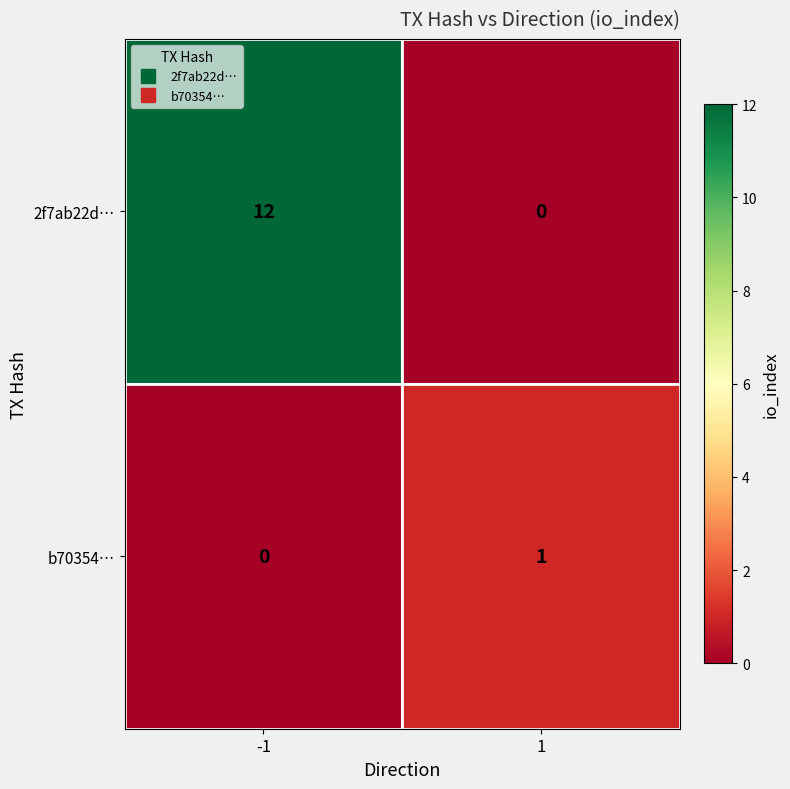

Reading left to right, what are all the values shown in this chart?

2f7ab22d…: -1=12	1=0
b70354…: -1=0	1=1